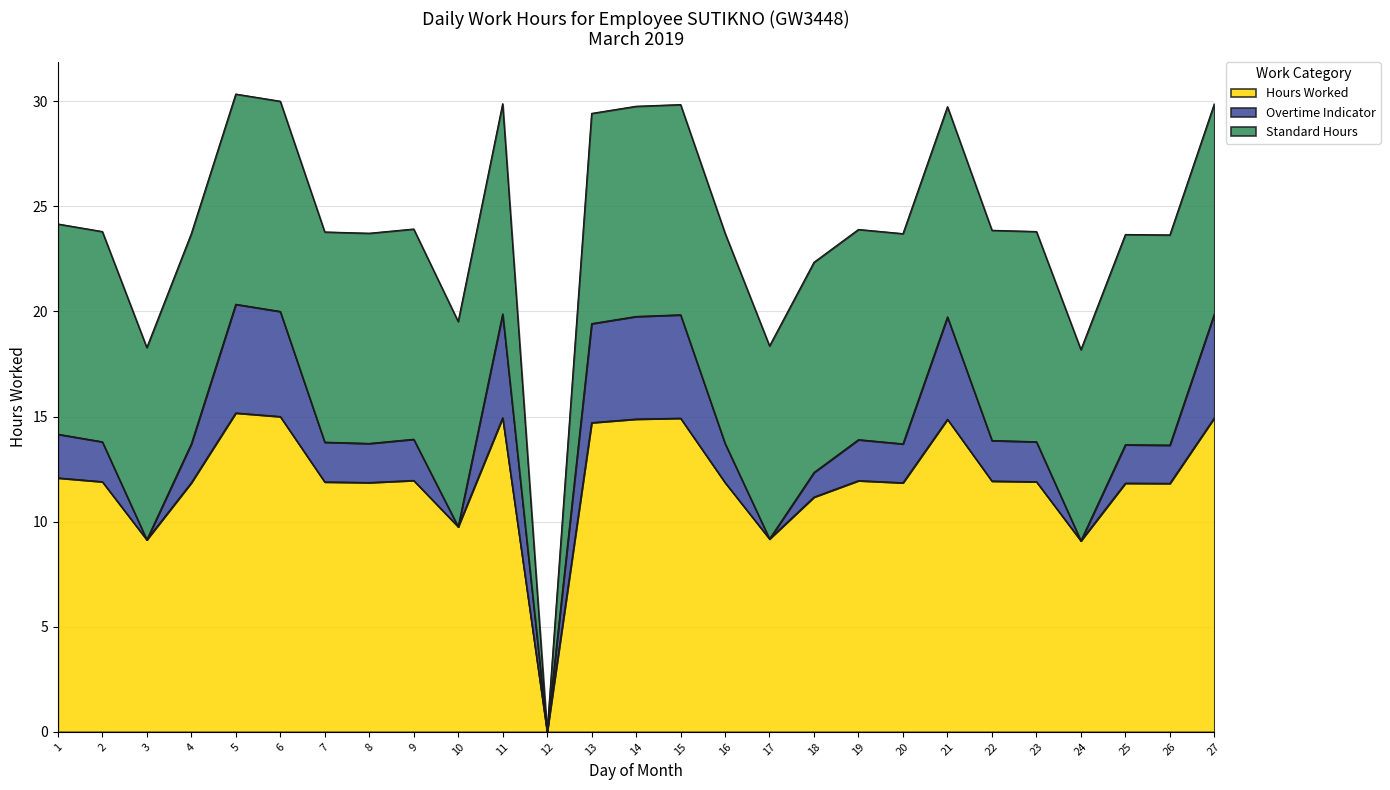

Reading left to right, what are all the values shown in this chart?

Hours Worked: 12.1	11.9	9.1	11.8	15.2	15.0	11.9	11.9	12.0	9.8	14.9	0.0	14.7	14.9	14.9	11.9	9.2	11.2	11.9	11.8	14.9	11.9	11.9	9.1	11.8	11.8	14.9
Overtime Indicator: 2.1	1.9	0.0	1.9	5.2	5.0	1.9	1.9	2.0	0.0	4.9	0.0	4.7	4.9	4.9	1.9	0.0	1.2	1.9	1.9	4.9	1.9	1.9	0.0	1.8	1.8	4.9
Standard Hours: 10.0	10.0	9.1	10.0	10.0	10.0	10.0	10.0	10.0	9.8	10.0	0.0	10.0	10.0	10.0	10.0	9.2	10.0	10.0	10.0	10.0	10.0	10.0	9.1	10.0	10.0	10.0